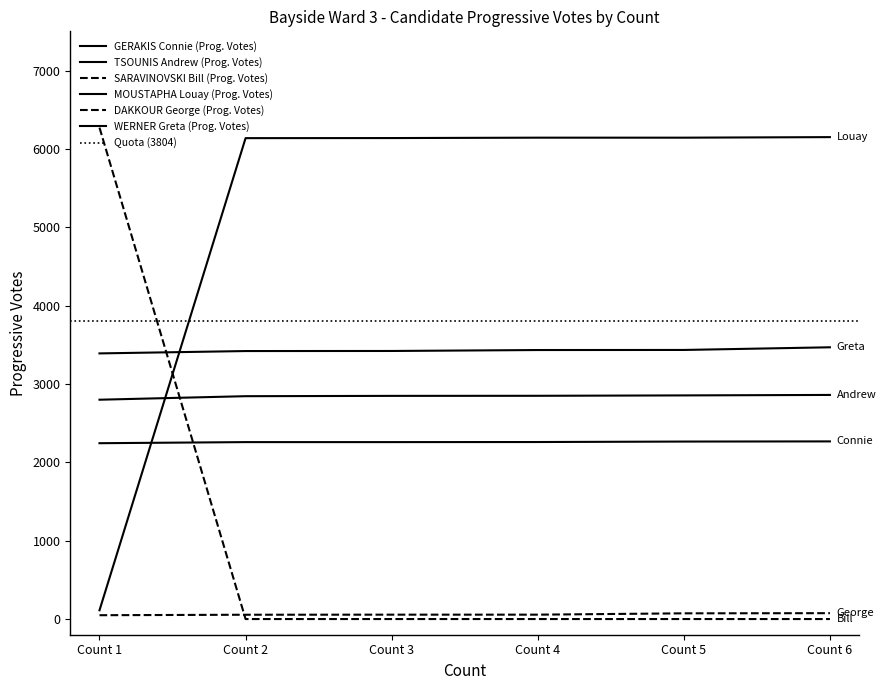

Reading left to right, list all the values displayed in this chart.

GERAKIS Connie (Prog. Votes): Count 1=2244	Count 2=2258	Count 3=2258	Count 4=2259	Count 5=2265	Count 6=2267
TSOUNIS Andrew (Prog. Votes): Count 1=2799	Count 2=2844	Count 3=2848	Count 4=2849	Count 5=2854	Count 6=2860
SARAVINOVSKI Bill (Prog. Votes): Count 1=6271	Count 2=0	Count 3=0	Count 4=0	Count 5=0	Count 6=0
MOUSTAPHA Louay (Prog. Votes): Count 1=112	Count 2=6137	Count 3=6138	Count 4=6143	Count 5=6143	Count 6=6150
DAKKOUR George (Prog. Votes): Count 1=49	Count 2=55	Count 3=56	Count 4=56	Count 5=73	Count 6=75
WERNER Greta (Prog. Votes): Count 1=3390	Count 2=3420	Count 3=3421	Count 4=3433	Count 5=3434	Count 6=3468